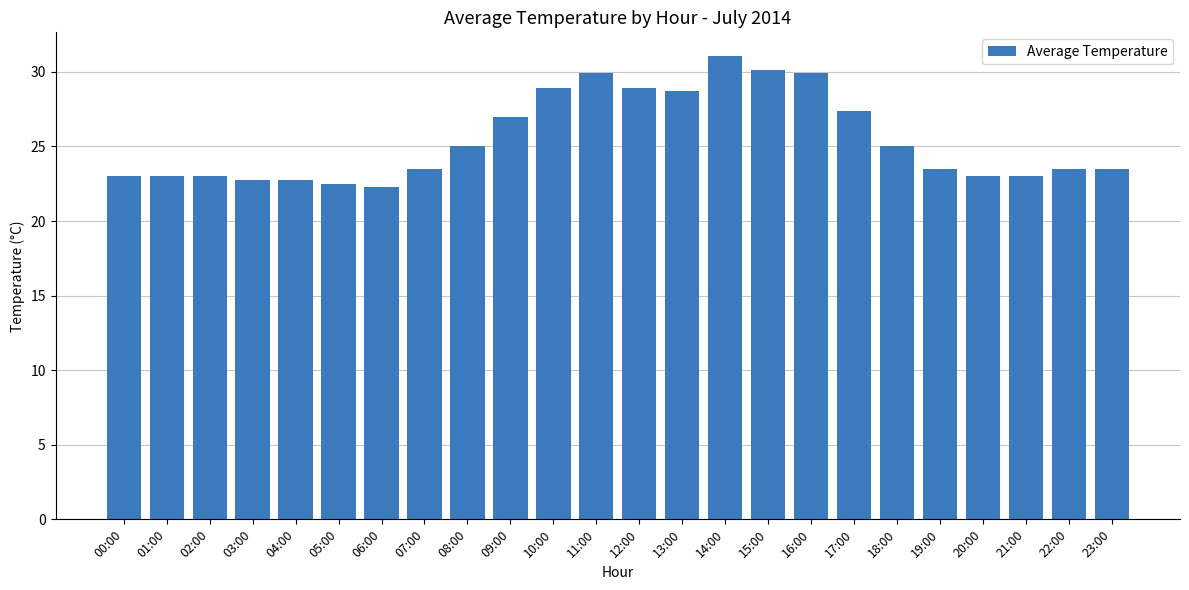

What is the maximum value shown in the chart?

31.1